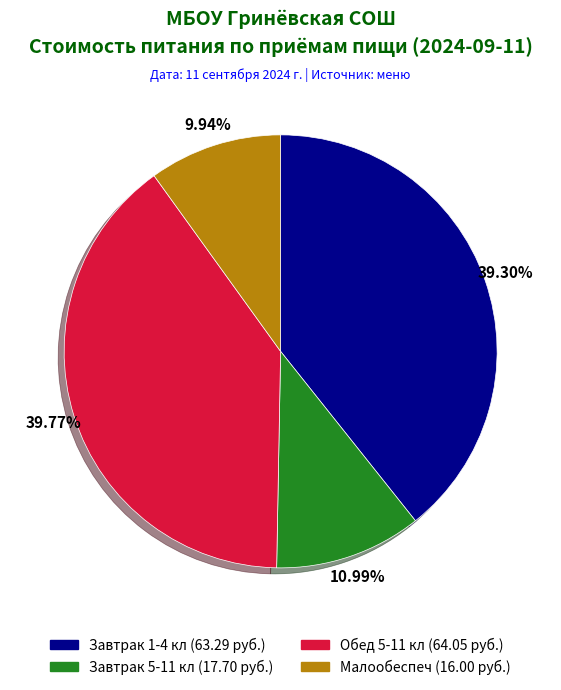

Is it true that Малообеспеч is 24% of the pie?

False